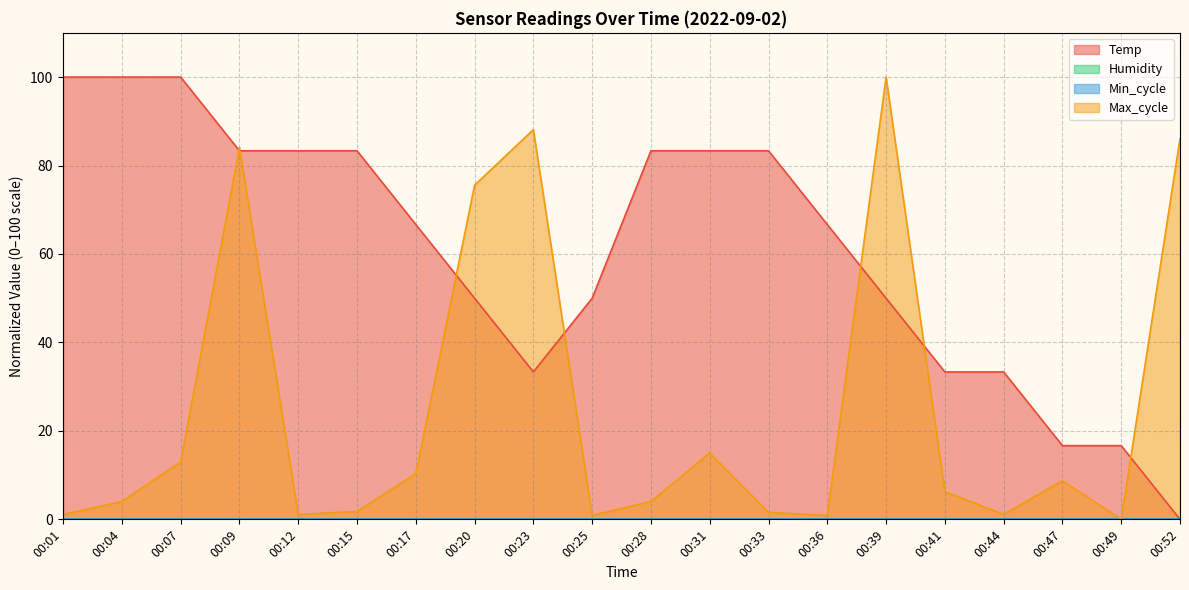

Is the value of Max_cycle at 00:12 greater than the value of Temp at 00:09?

No